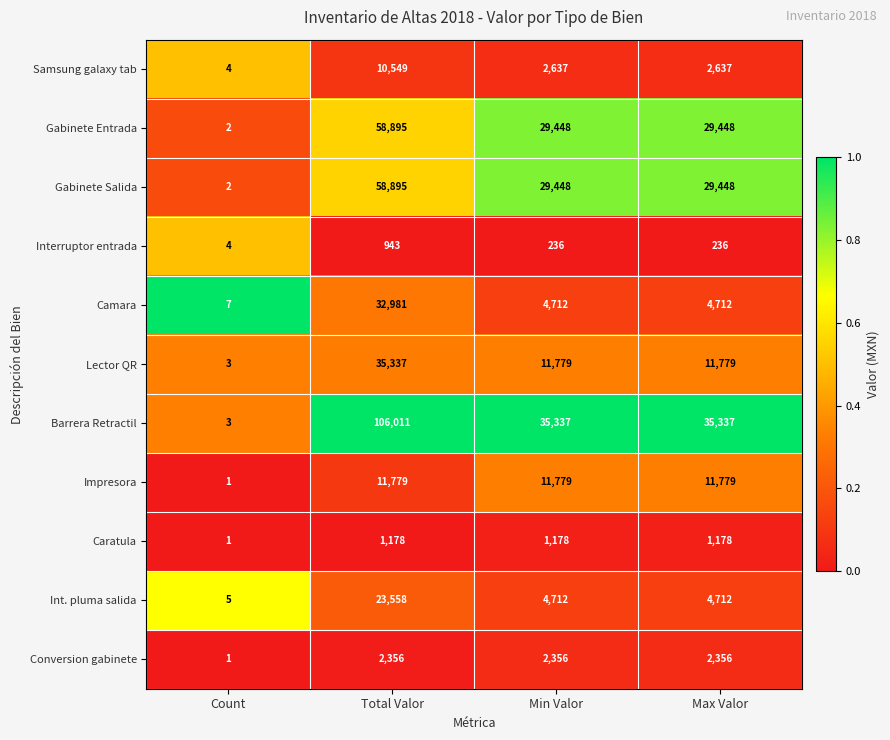

Is it true that Barrera Retractil equals 17268 at Max Valor?

False